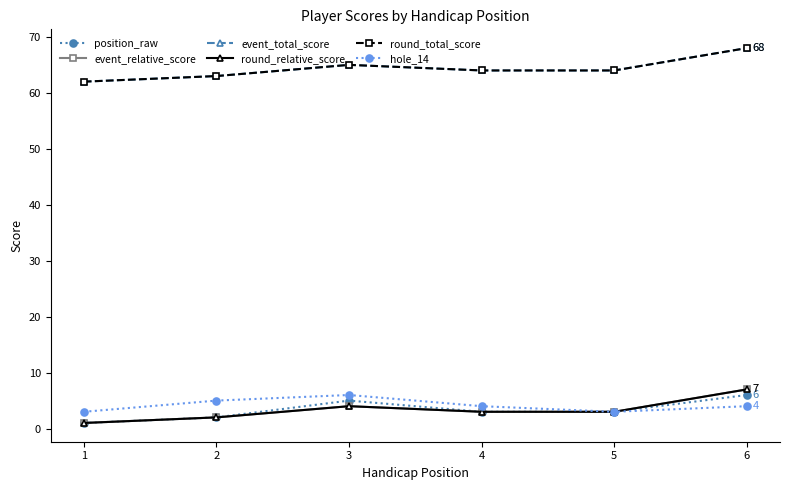

At which label does round_relative_score reach its peak?

6